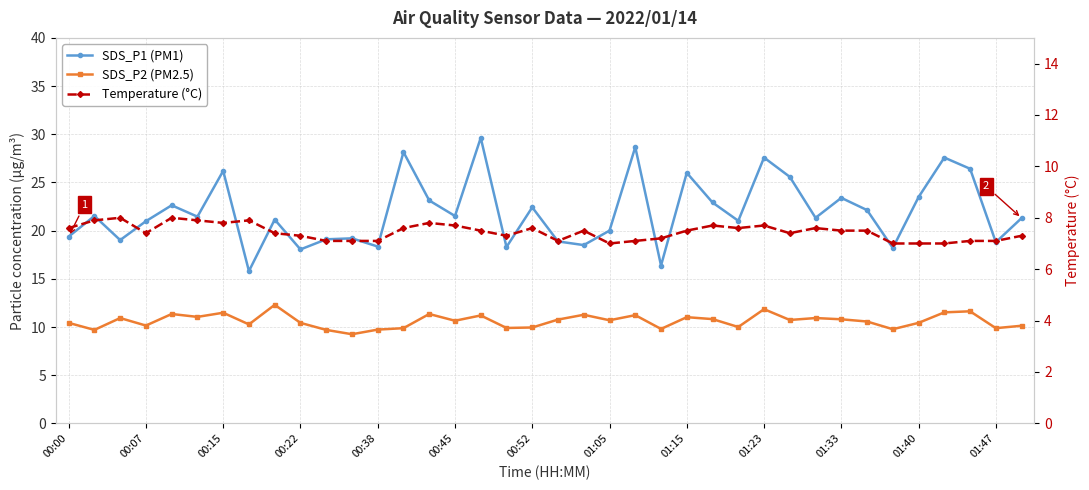

In SDS_P2 (PM2.5), how many points are higher than both neighbors (excluding endpoints)?

12